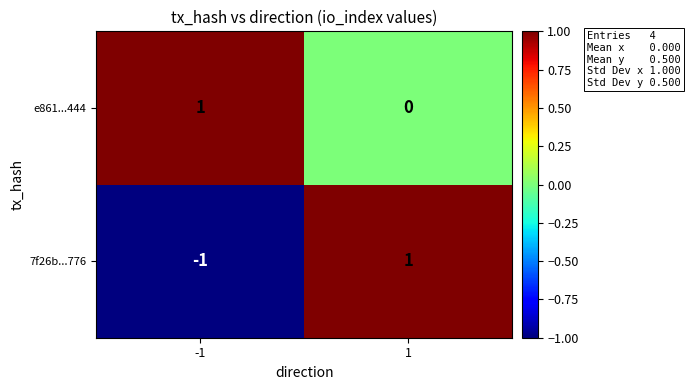

The value of 7f26b...776 at -1 is -2. True or false?

False